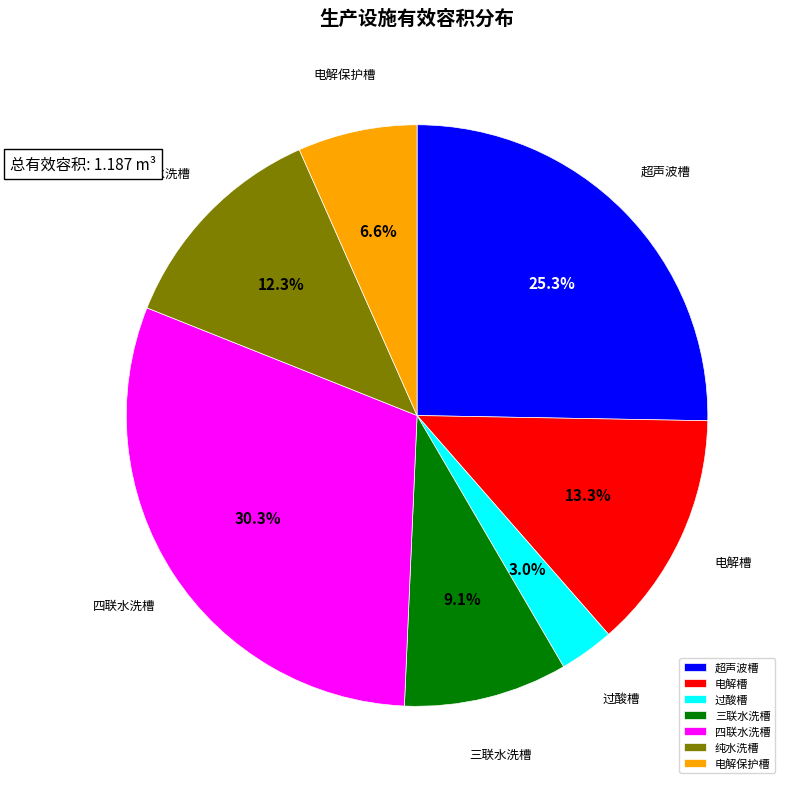

Which category has the biggest portion of the pie?

四联水洗槽